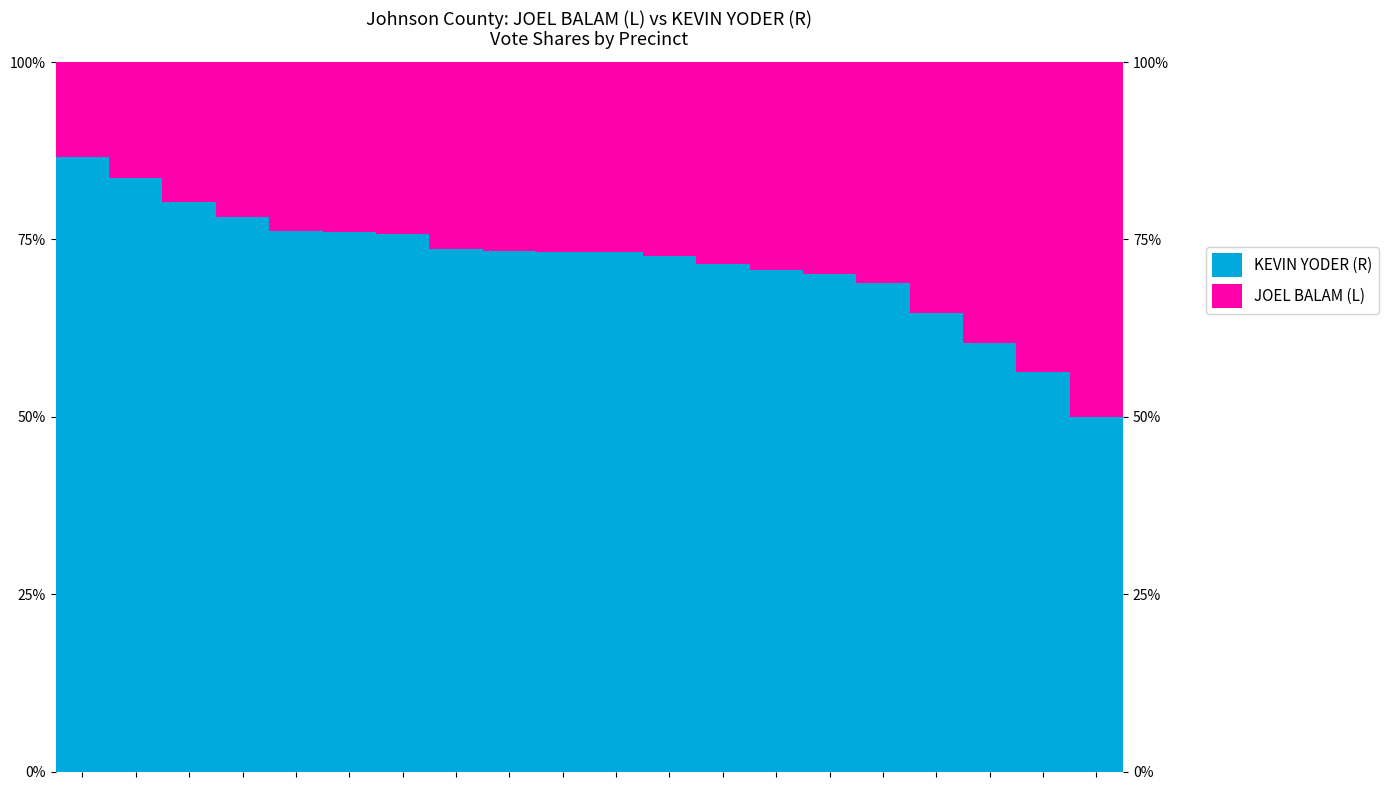

What is the approximate value of KEVIN YODER (R) at 10?

73.2